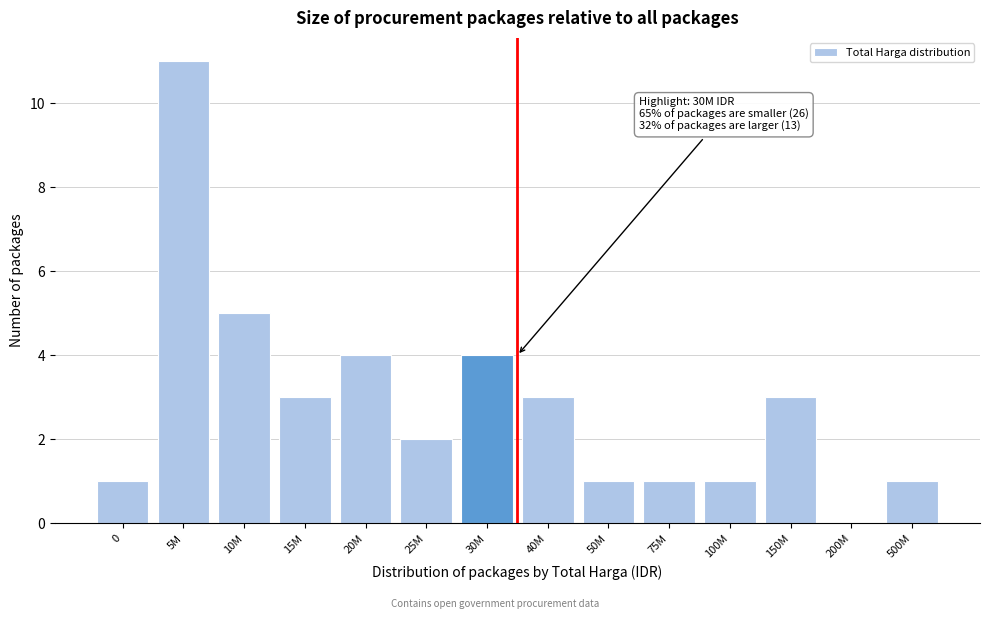

Reading right to left, transcribe all the data shown in this chart.

500M=1	200M=0	150M=3	100M=1	75M=1	50M=1	40M=3	30M=4	25M=2	20M=4	15M=3	10M=5	5M=11	0=1